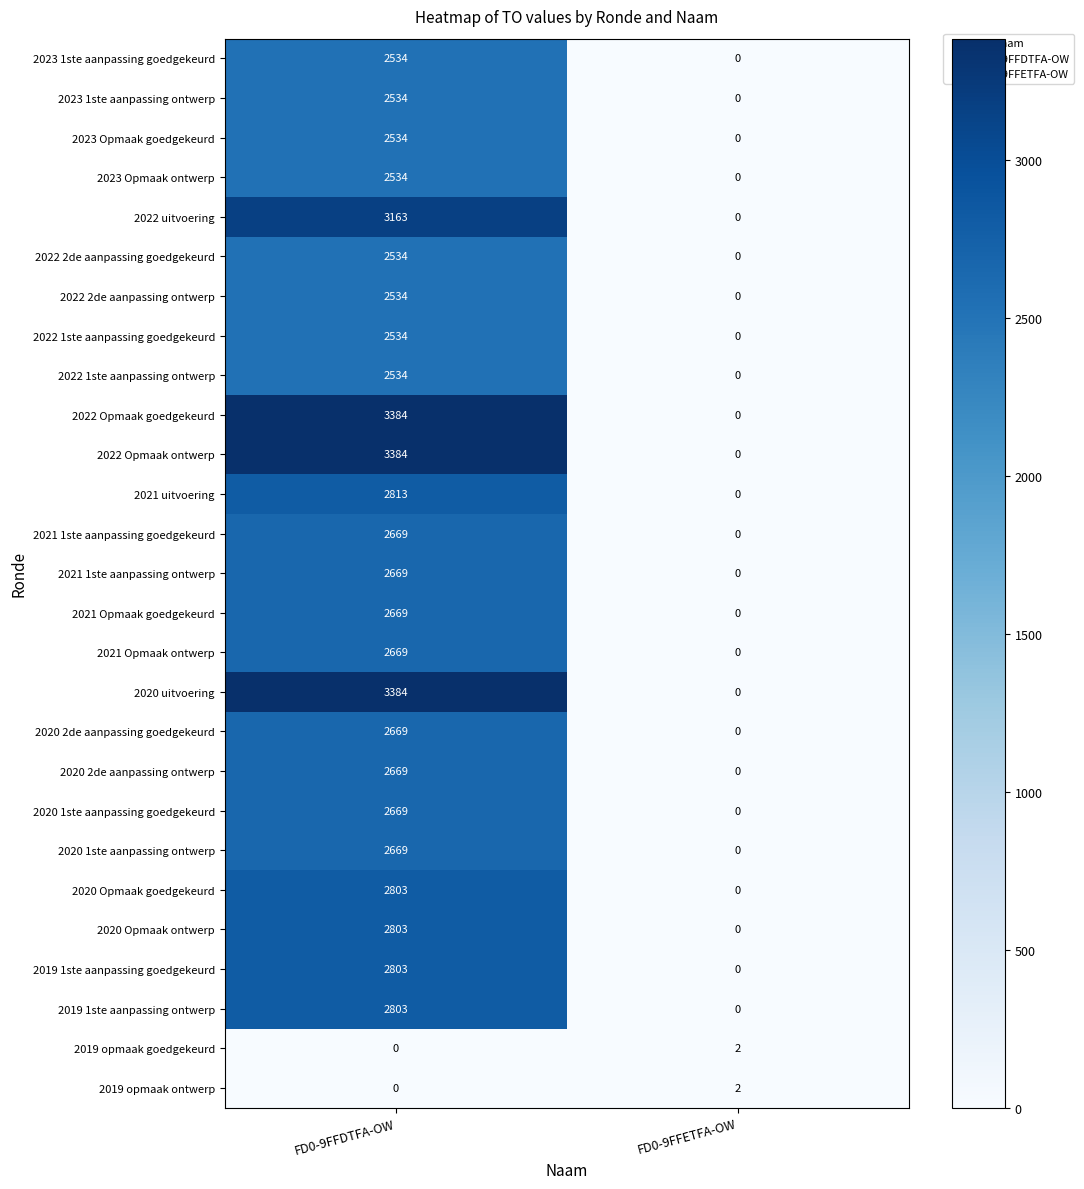

Where is 2020 1ste aanpassing goedgekeurd nearest to the value 1334?

FD0-9FFETFA-OW